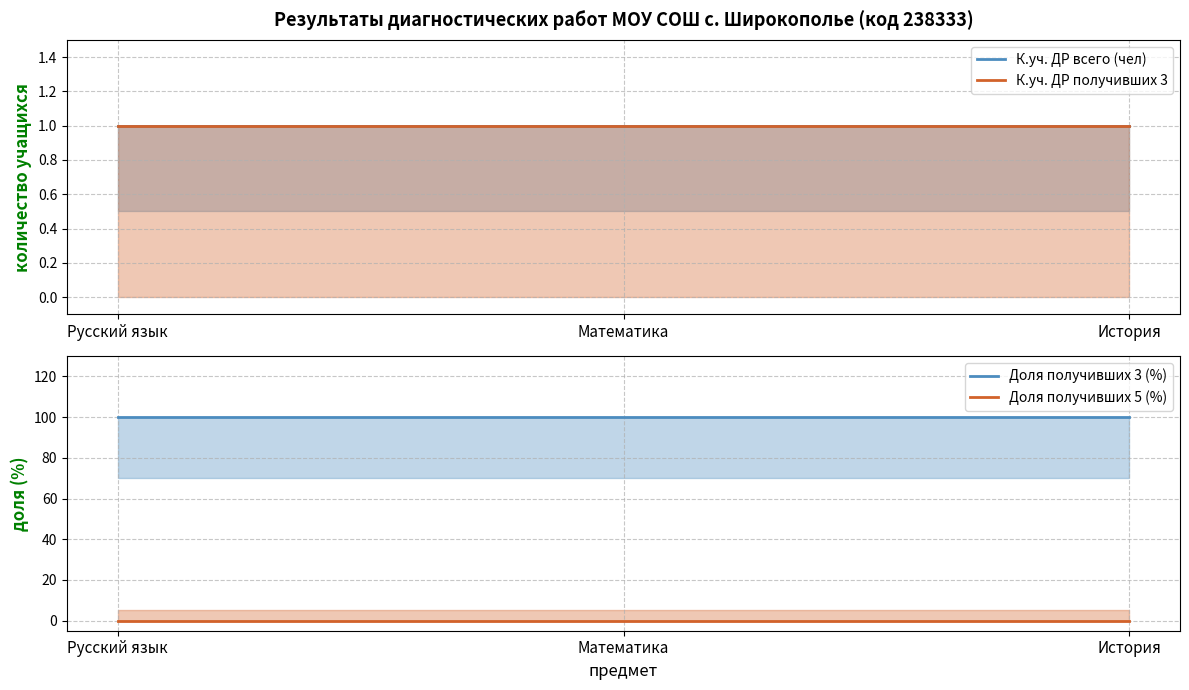

At which category is the sum across all series the highest?

Русский язык